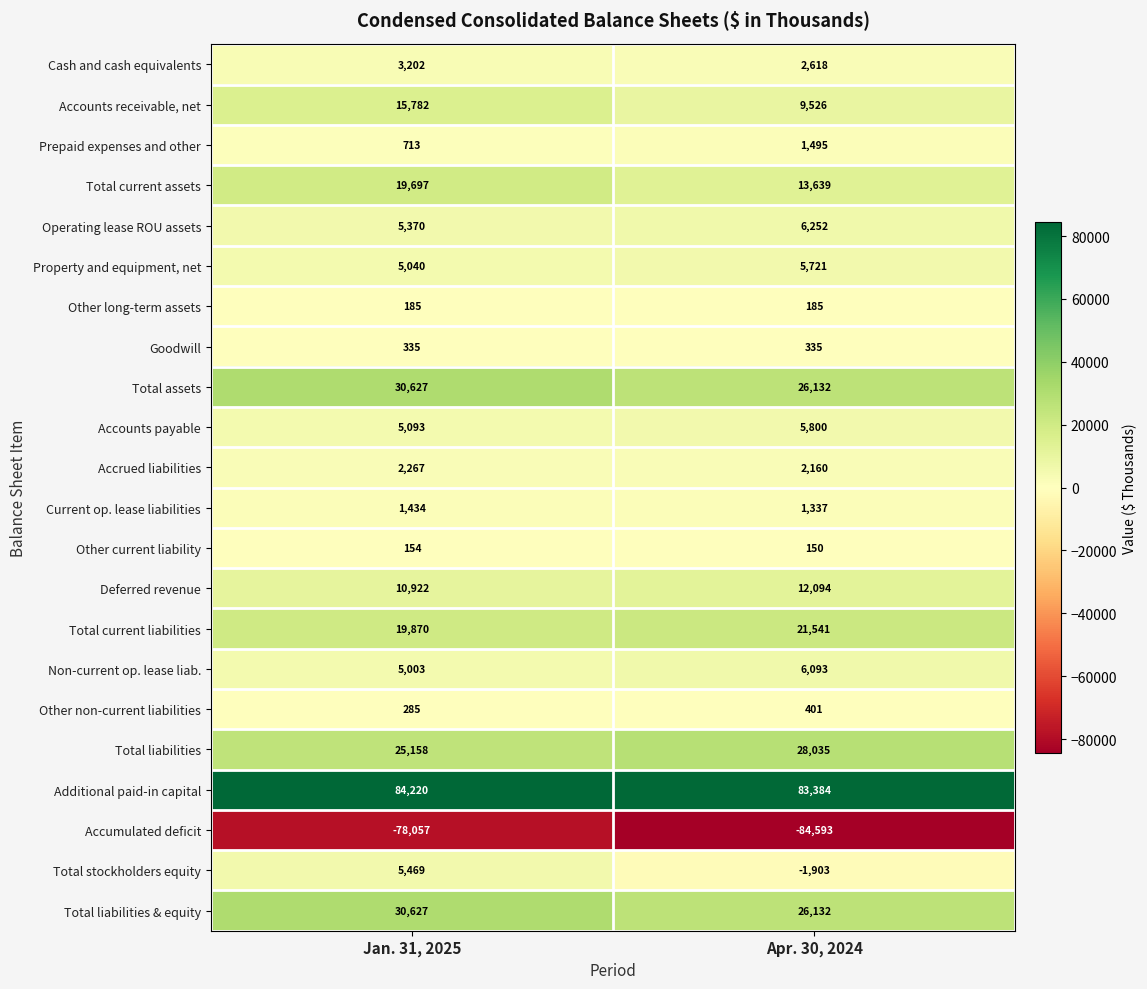

Rank the categories by Accrued liabilities value from highest to lowest.

Jan. 31, 2025, Apr. 30, 2024